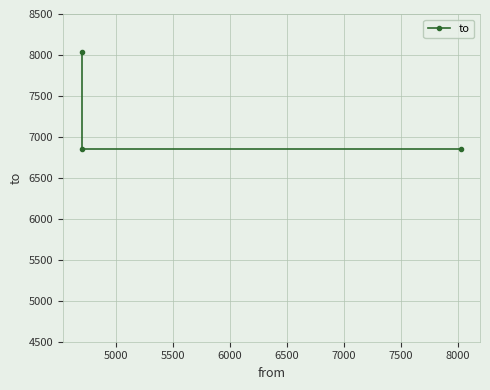

What is the maximum value shown in the chart?

8031